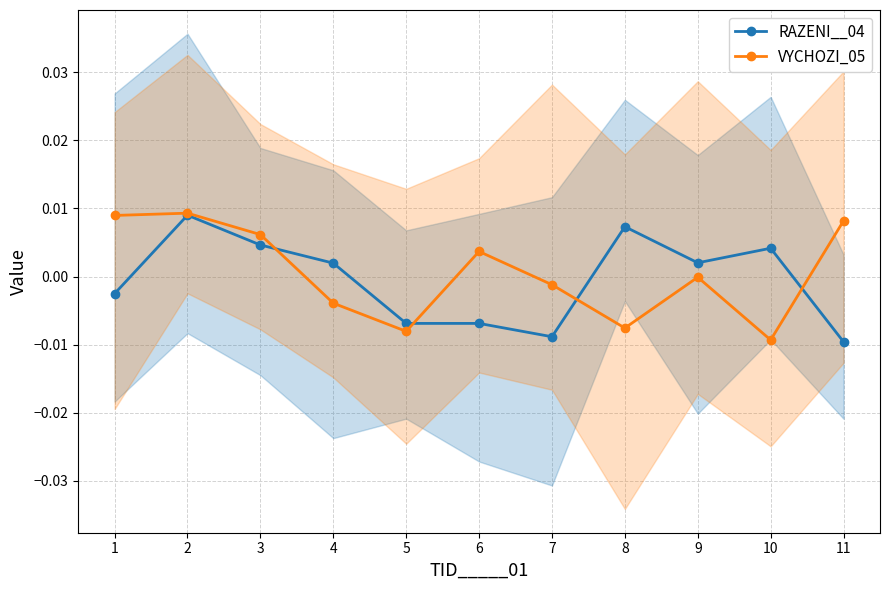

Is it true that RAZENI__04 equals -0.0 at 11?

True